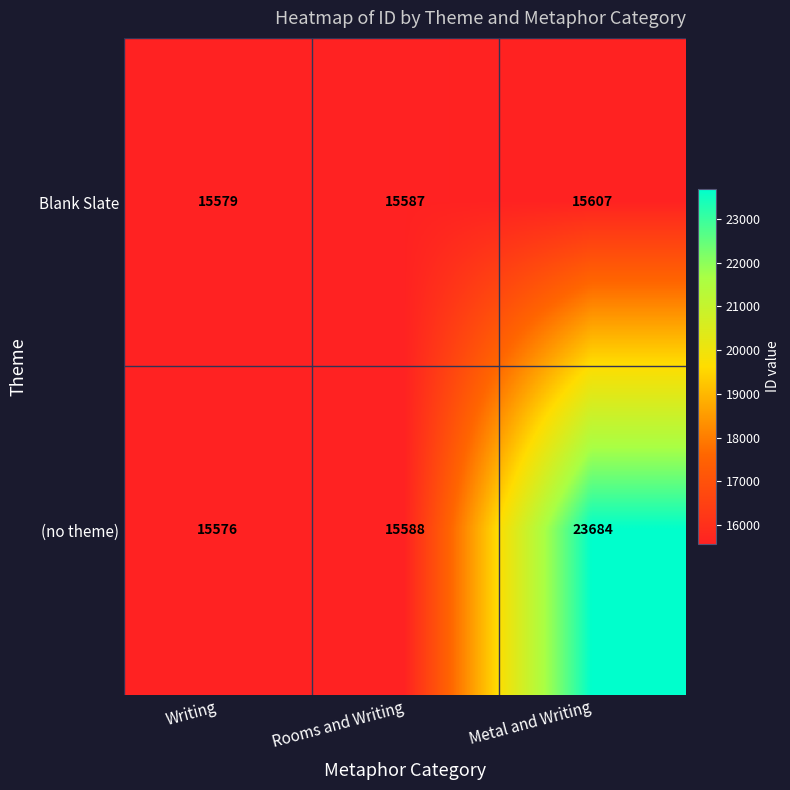

Which category has the lowest value in the (no theme) series?

Writing